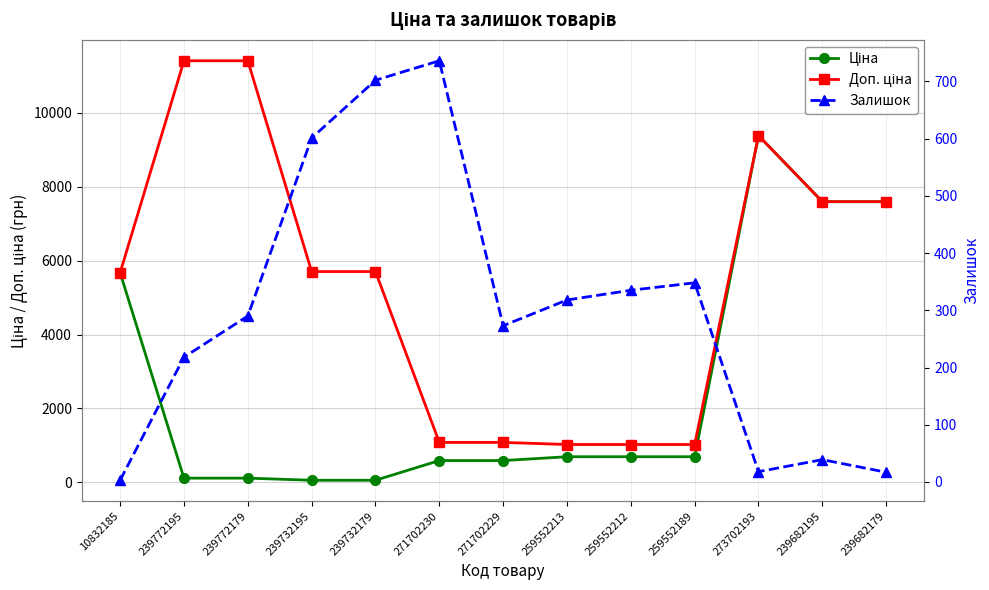

What is the greatest value displayed?

11410.0